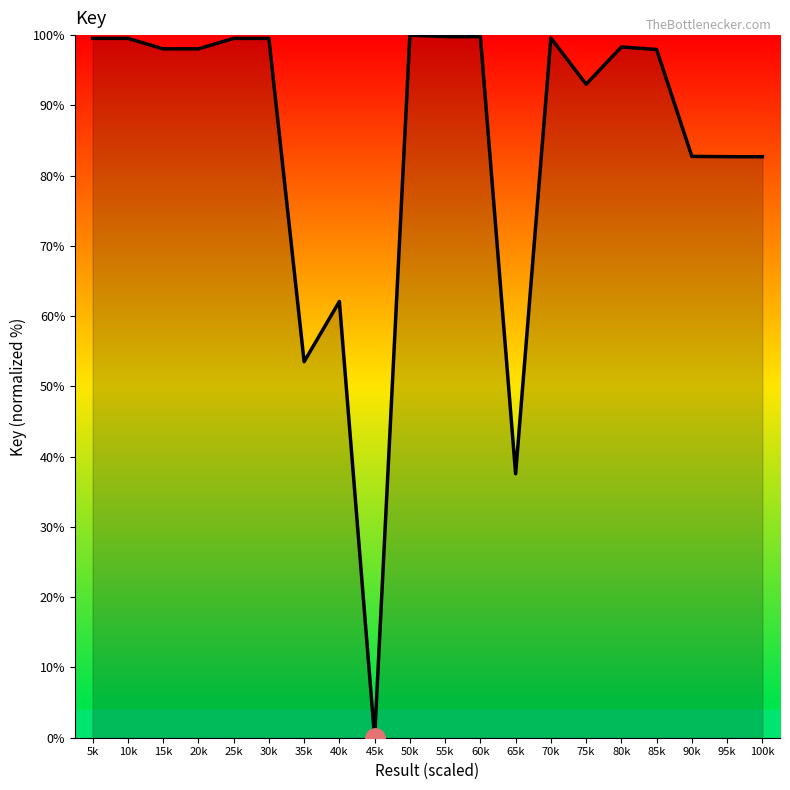

What position from the right is 65k?

8